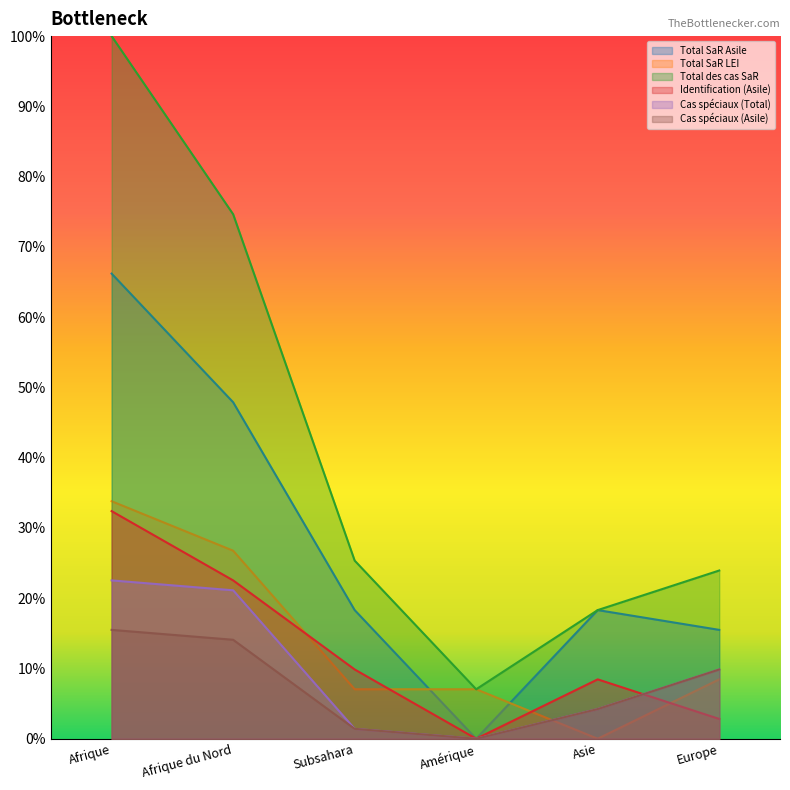

What is the difference between the Identification (Asile) values at Subsahara and Afrique du Nord?

12.7